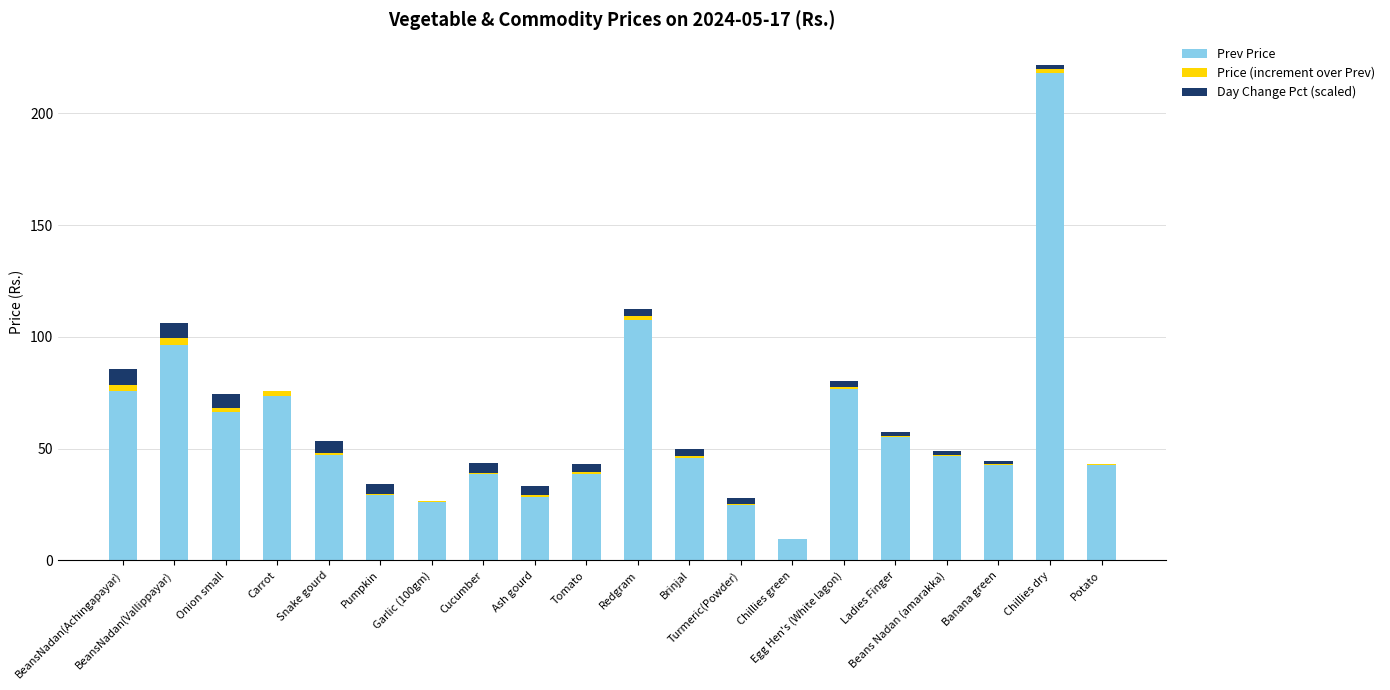

At which label does Day Change Pct (scaled) first exceed 3?

BeansNadan(Achingapayar)